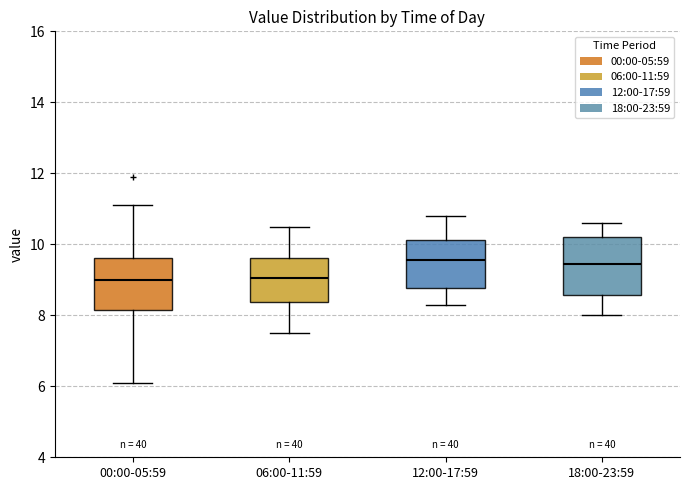

Reading left to right, transcribe this box plot: for each box, give where its median line is, the range the box spans, and where its two whiskers end, as read against the y-axis. The values are not printed on the chart, so give them approximately, as read against the axis.

00:00-05:59: median 9.0, box 8.2 to 9.6, whiskers 6.2 to 11.2
06:00-11:59: median 9.0, box 8.4 to 9.6, whiskers 7.6 to 10.6
12:00-17:59: median 9.6, box 8.8 to 10.2, whiskers 8.4 to 10.8
18:00-23:59: median 9.4, box 8.6 to 10.2, whiskers 8.0 to 10.6